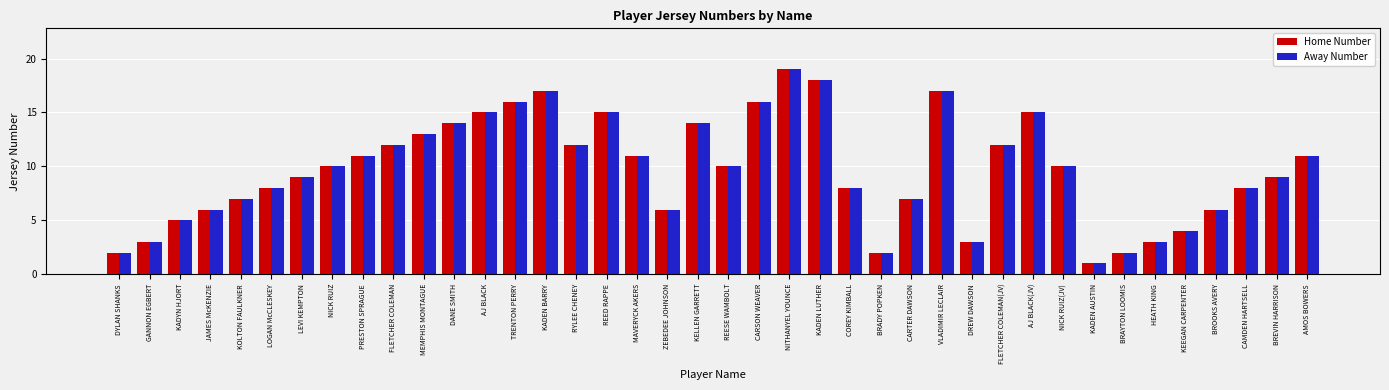

Is the value of Home Number at NITHANYEL YOUNCE greater than the value of Away Number at JAMES McKENZIE?

Yes